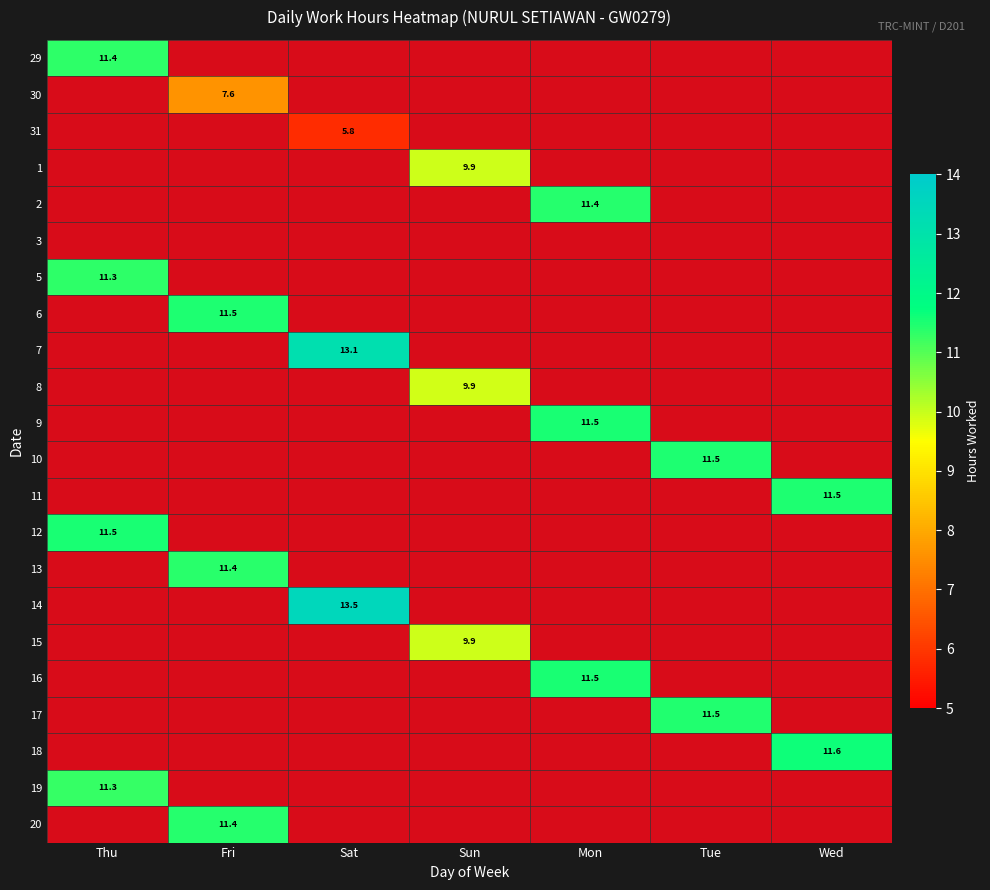

True or false: 8 has a value of -5.7 at Sat.

False